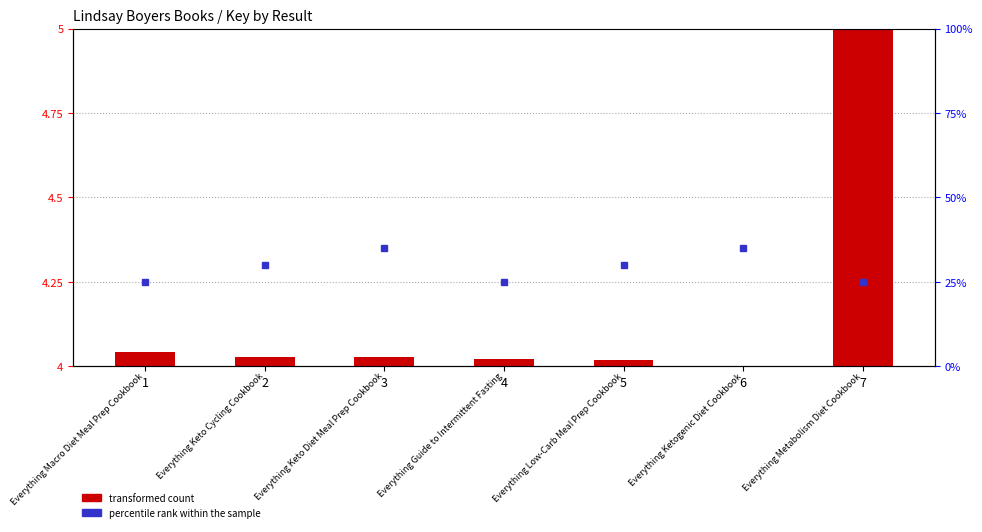

What is the average value?

4.2